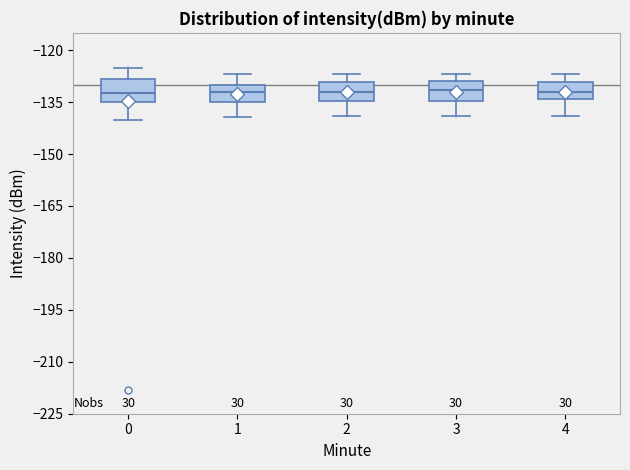

Reading left to right, transcribe this box plot: for each box, give where its median line is, the range the box spans, and where its two whiskers end, as read against the y-axis. The values are not printed on the chart, so give them approximately, as read against the axis.

0: median -132, box -134 to -128, whiskers -140 to -126
1: median -132, box -134 to -130, whiskers -140 to -126
2: median -132, box -134 to -130, whiskers -138 to -126
3: median -132, box -134 to -128, whiskers -138 to -126
4: median -132, box -134 to -130, whiskers -138 to -126